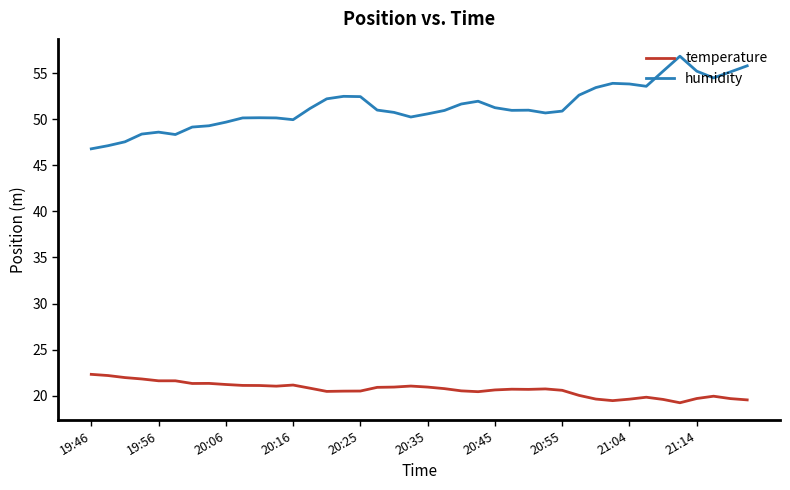

What is the maximum value shown in the chart?

56.8